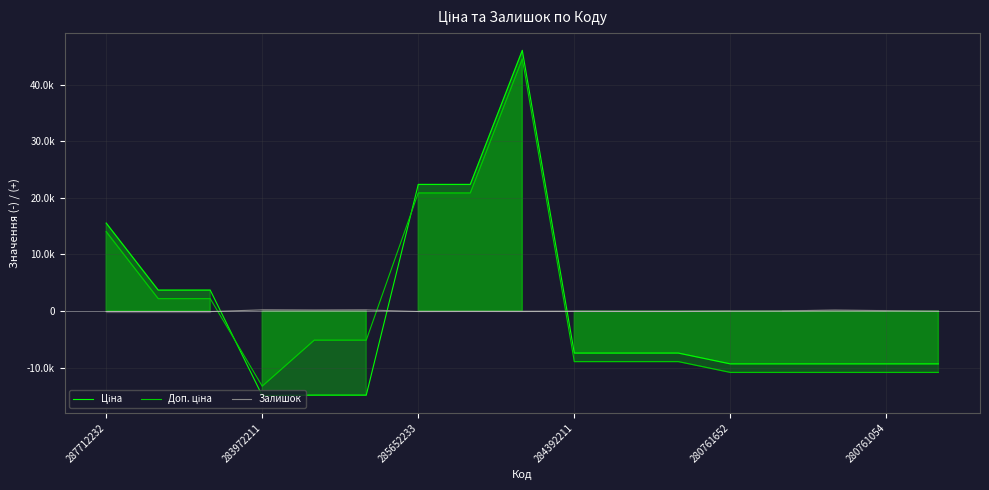

True or false: Залишок and Доп. ціна cross at least once.

True